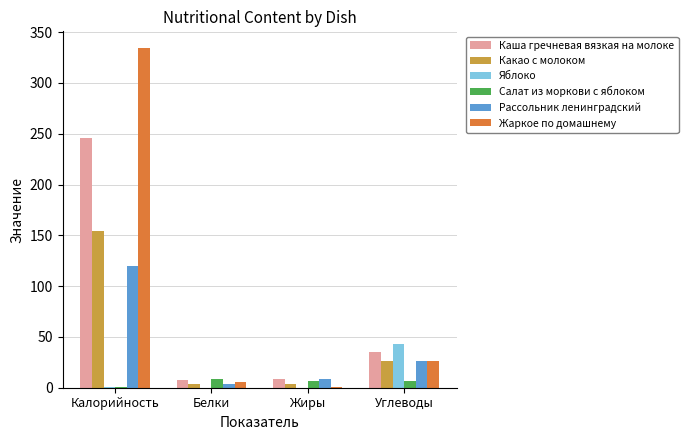

What is the highest value of the Каша гречневая вязкая на молоке series?

246.2